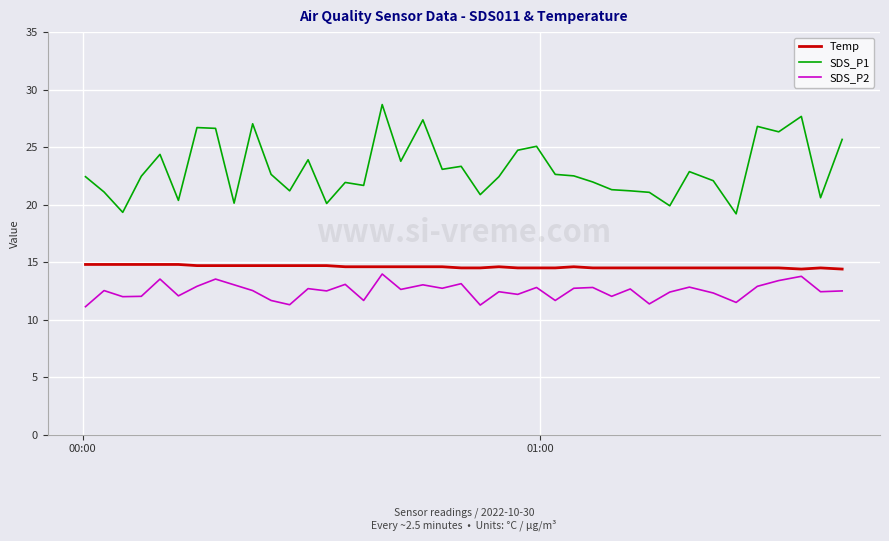

Rank the series by their maximum value, from lowest to highest.

SDS_P2, Temp, SDS_P1